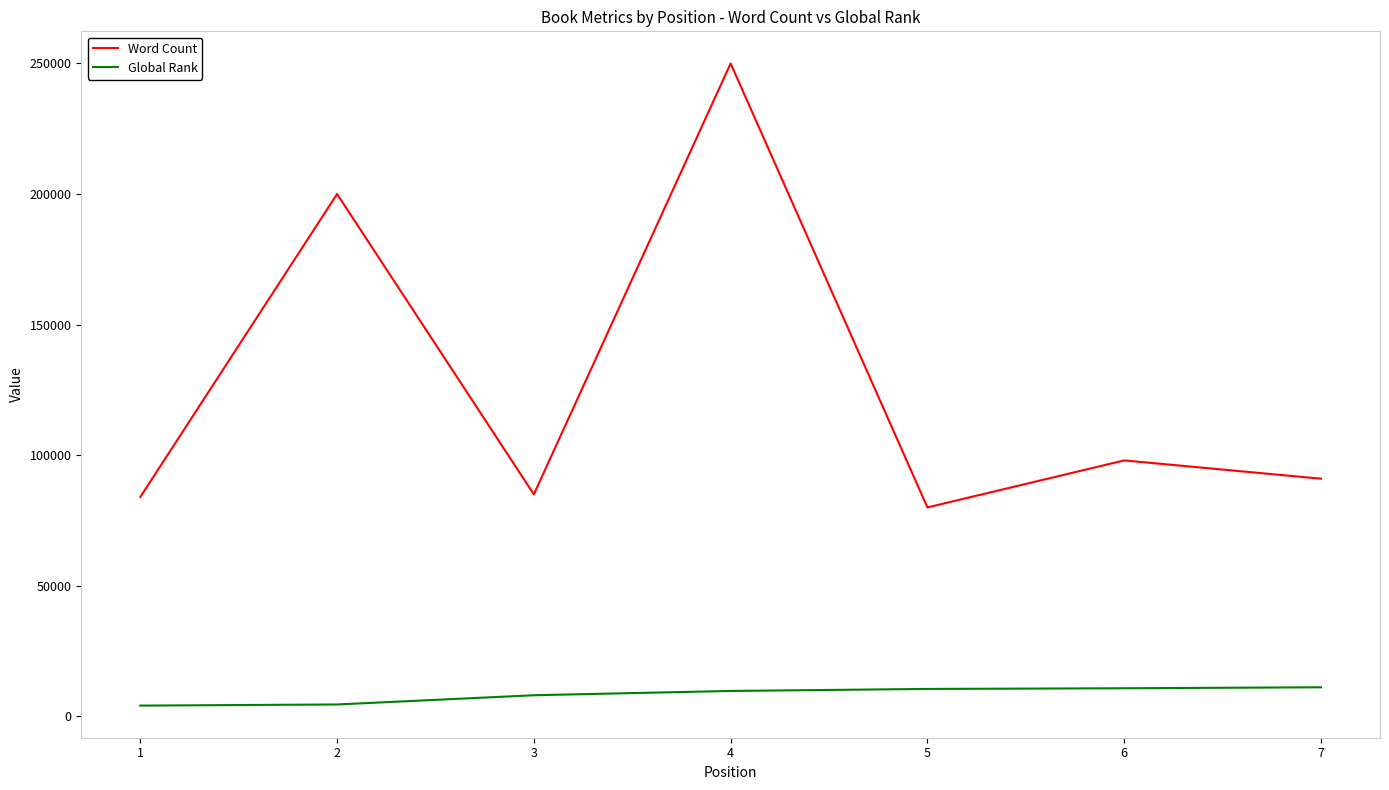

Count the number of categories in the chart.

7